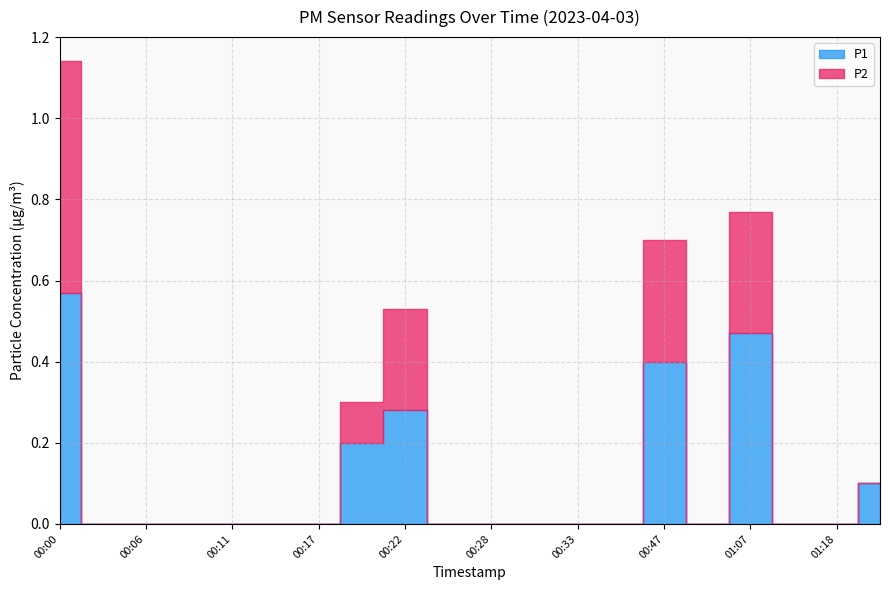

Reading left to right, what are all the values shown in this chart?

P1: 0.6	0.0	0.0	0.0	0.0	0.0	0.0	0.2	0.3	0.0	0.0	0.0	0.0	0.0	0.4	0.0	0.5	0.0	0.0	0.1
P2: 0.6	0.0	0.0	0.0	0.0	0.0	0.0	0.1	0.2	0.0	0.0	0.0	0.0	0.0	0.3	0.0	0.3	0.0	0.0	0.0